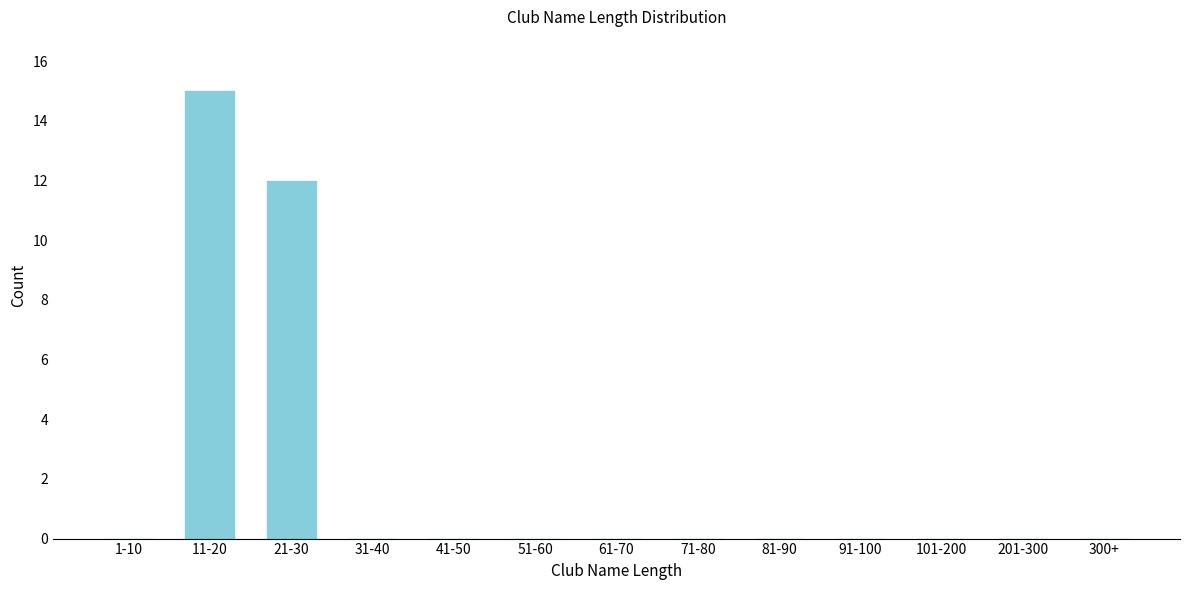

Reading left to right, transcribe all the data shown in this chart.

1-10=0	11-20=15	21-30=12	31-40=0	41-50=0	51-60=0	61-70=0	71-80=0	81-90=0	91-100=0	101-200=0	201-300=0	300+=0